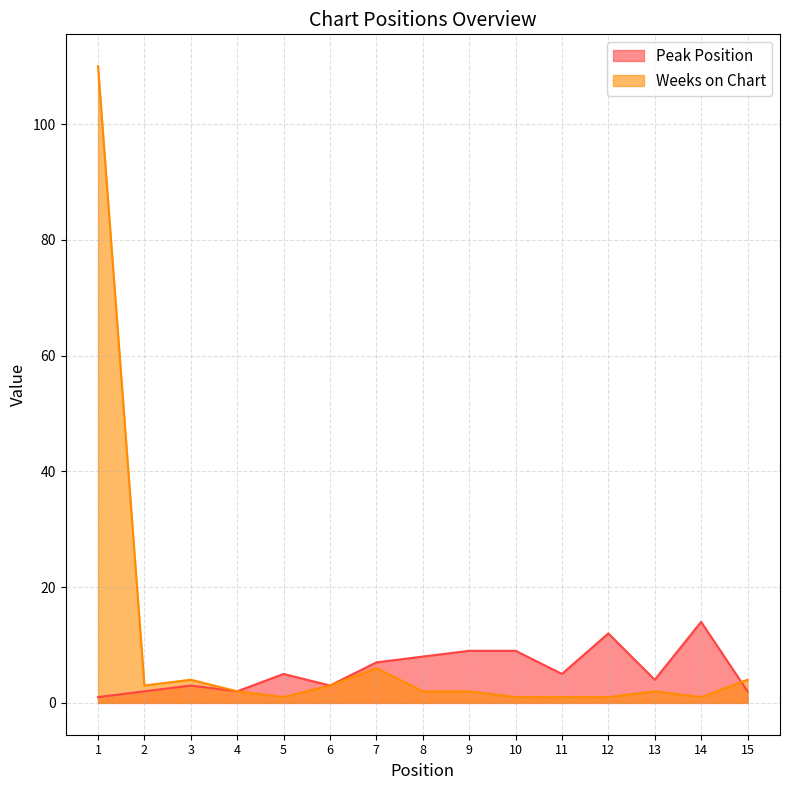

What is the difference between the maximum and minimum values in the Peak Position series?

13